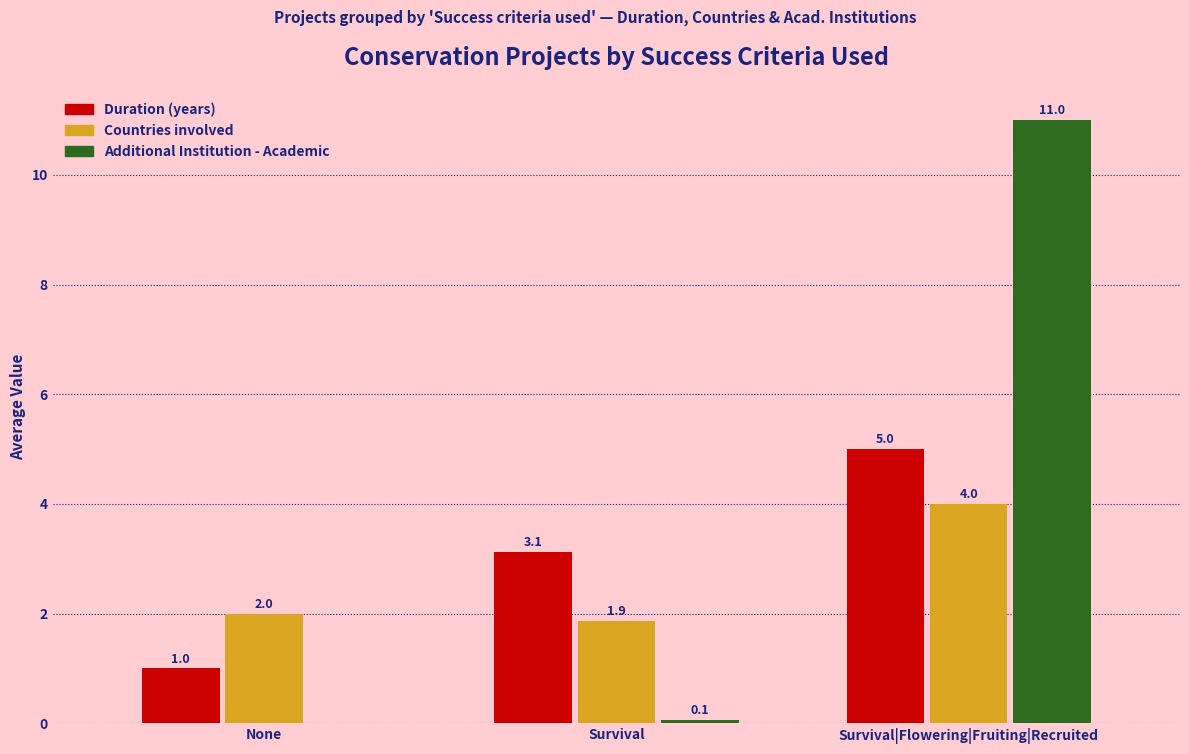

Is it true that Countries involved equals 1.1 at Survival?

False